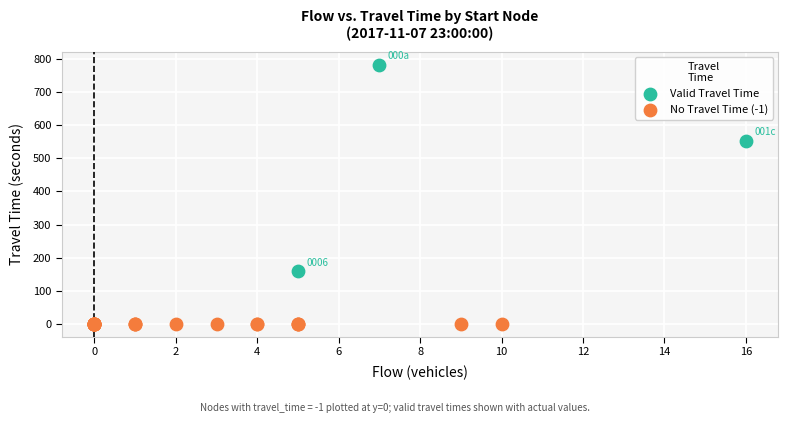

What are all the series names shown in the legend?

Valid Travel Time, No Travel Time (-1)